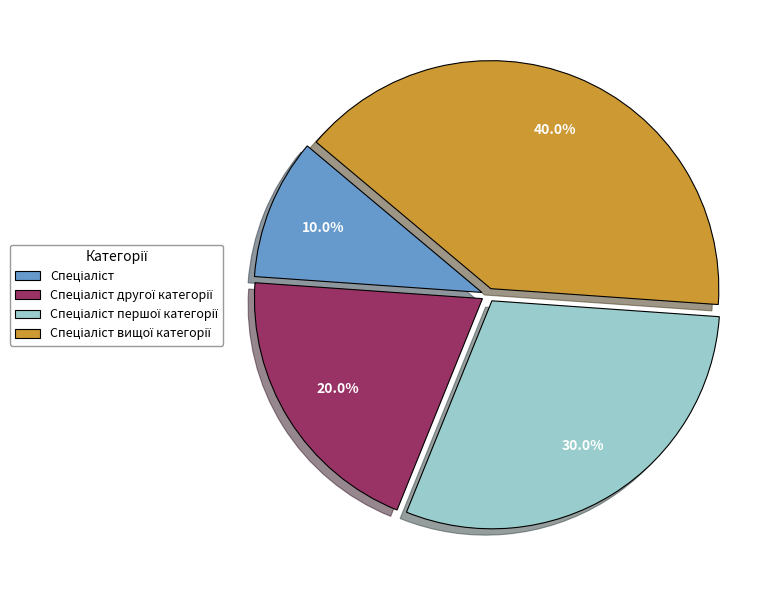

True or false: Спеціаліст вищої категорії accounts for 40% of the total.

True